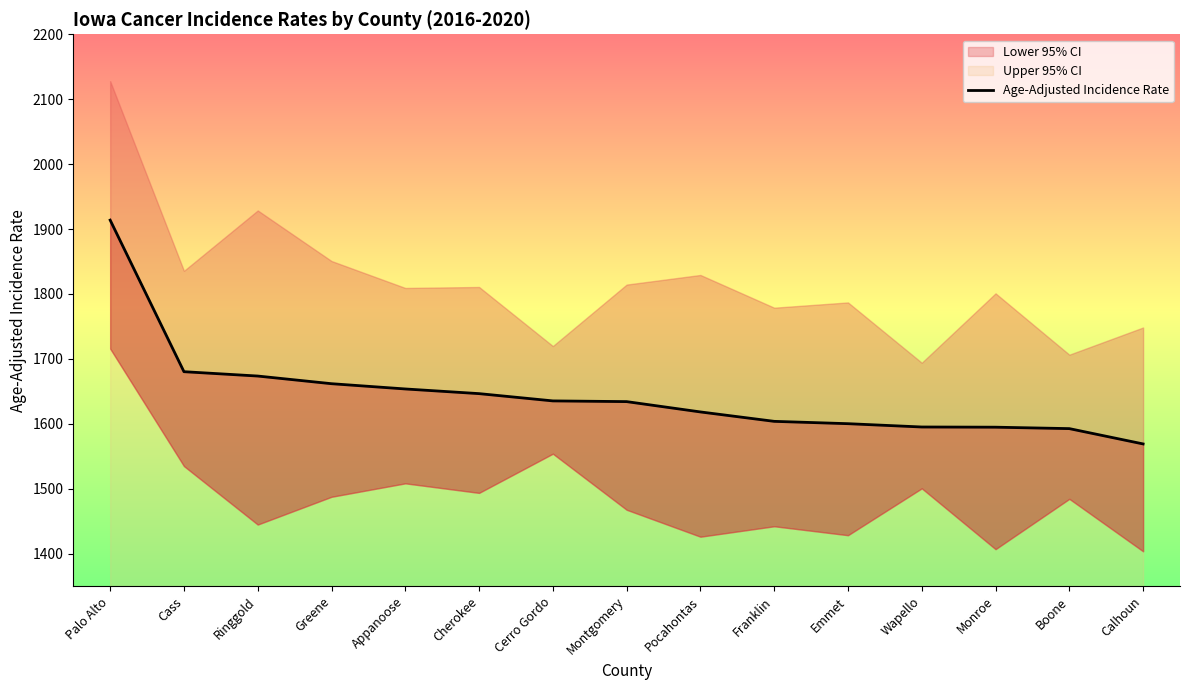

What is the smallest value displayed?

1568.9